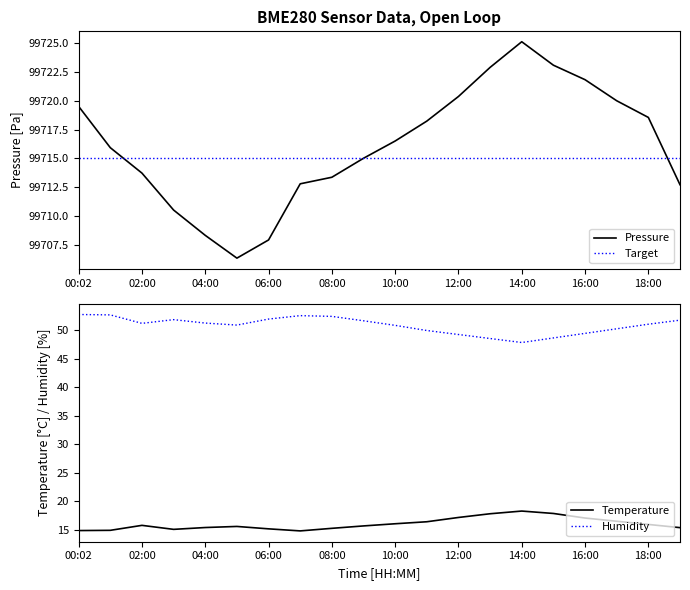

True or false: pressure and humidity cross at least once.

False